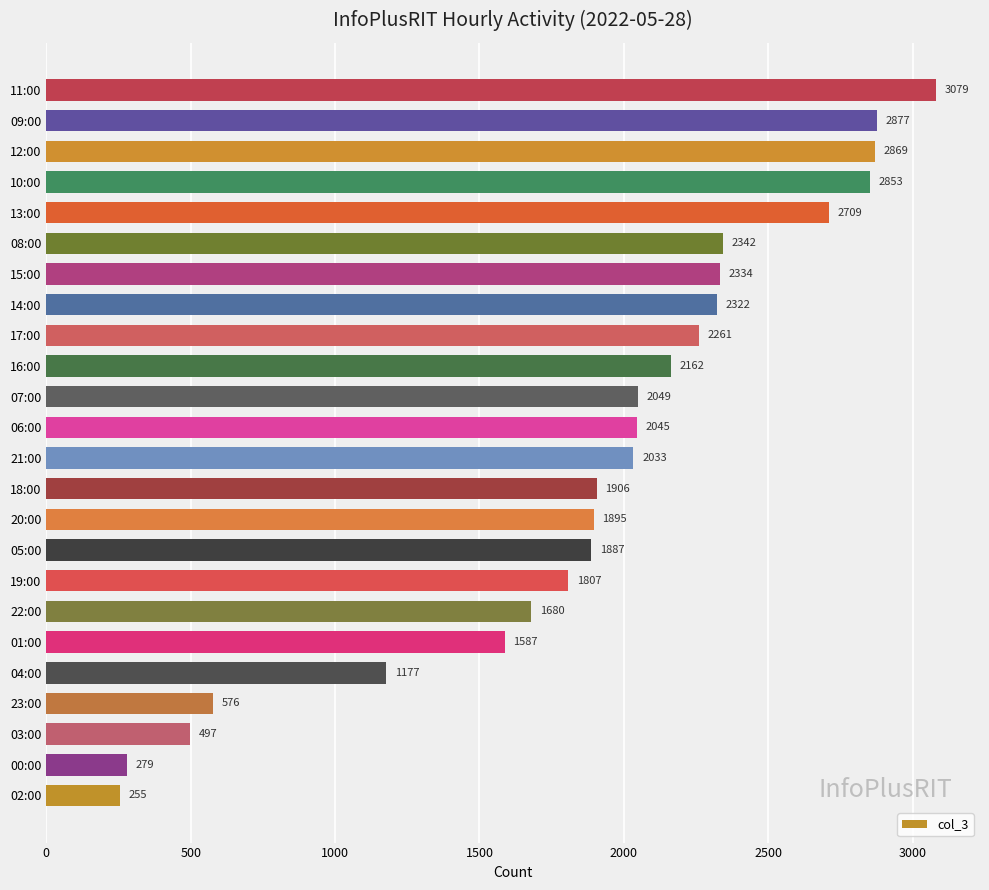

What is the difference between the maximum and minimum values?

2824